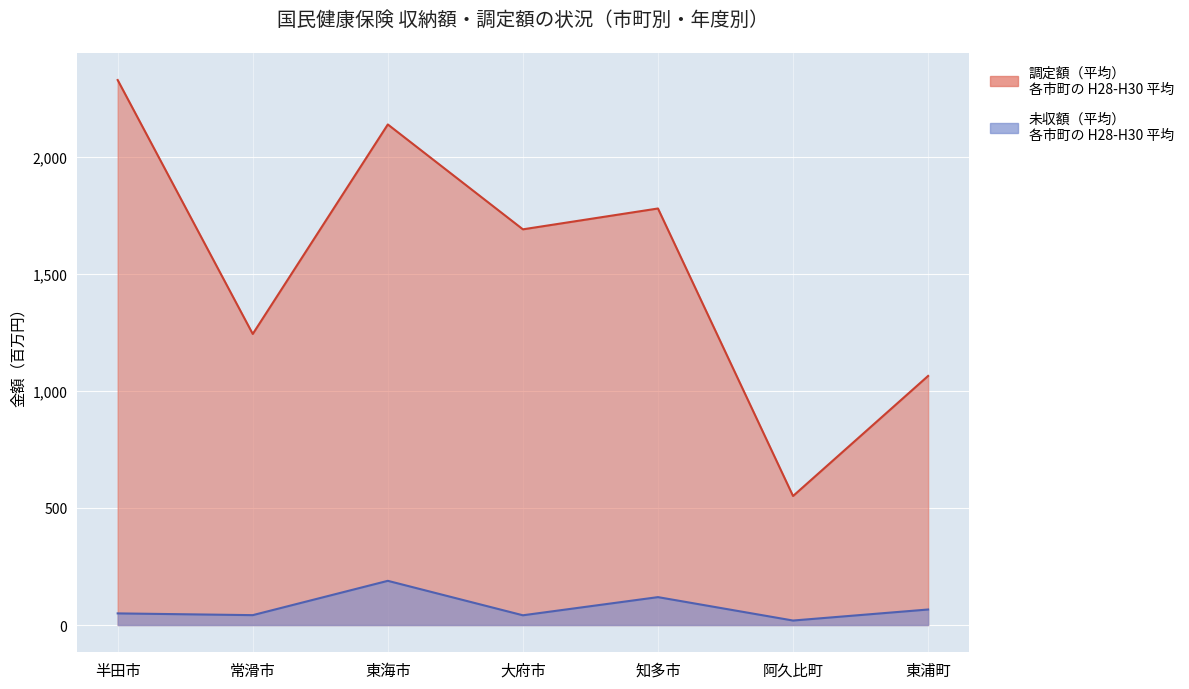

In 年度29 調定額, how many points are higher than both neighbors (excluding endpoints)?

2